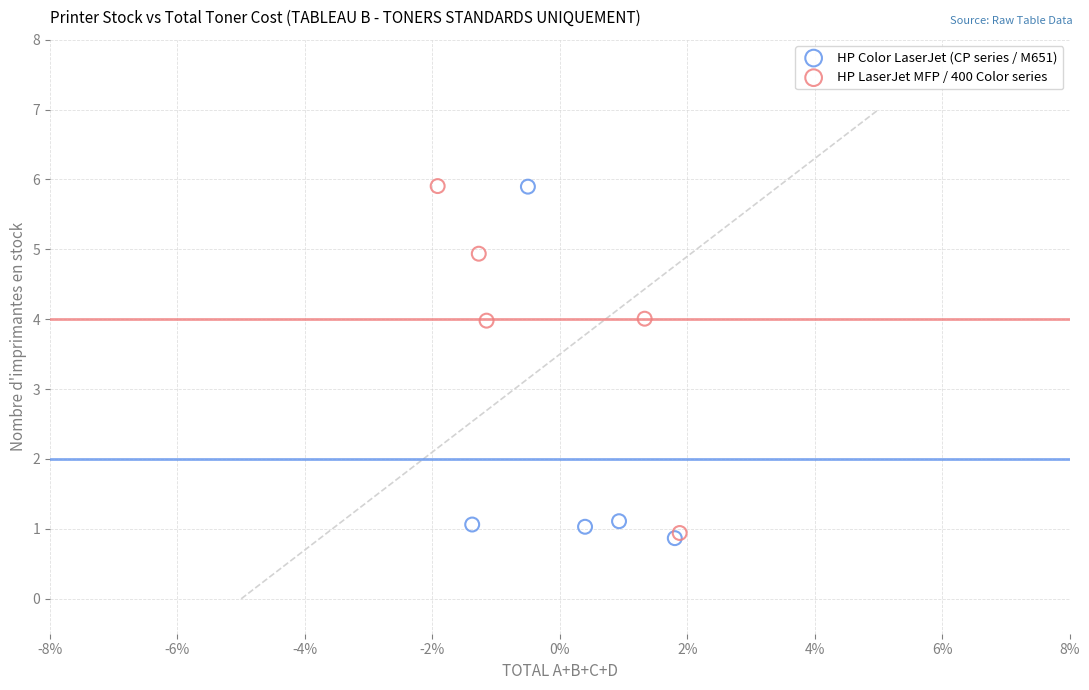

Which series has the widest spread of Y values?

HP Color LaserJet (CP series / M651)